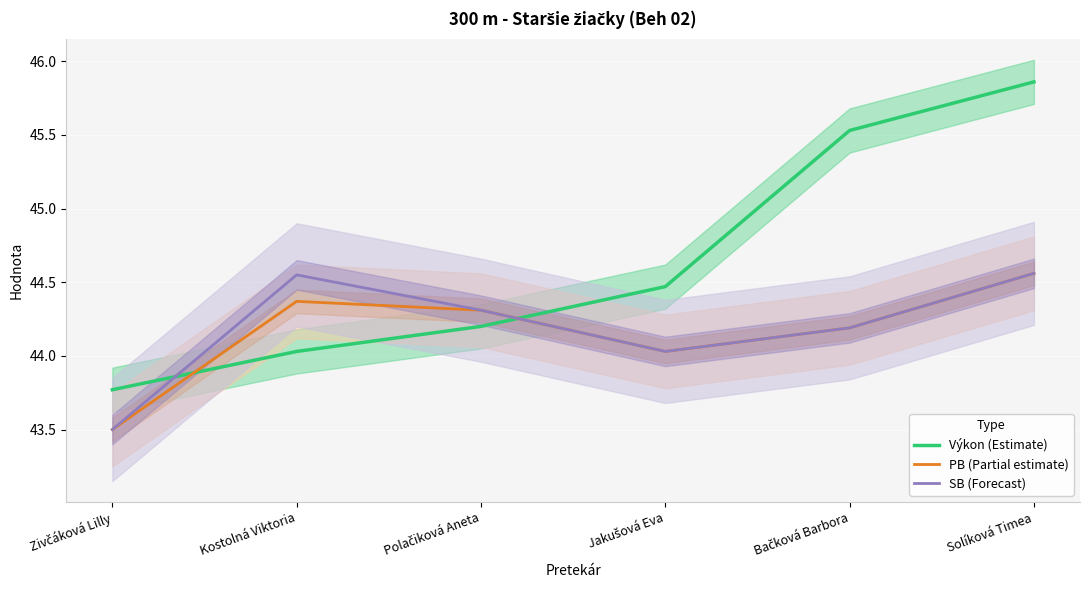

Where do Výkon (Estimate) and PB (Partial estimate) first cross each other?

Zivčáková Lilly and Kostolná Viktoria